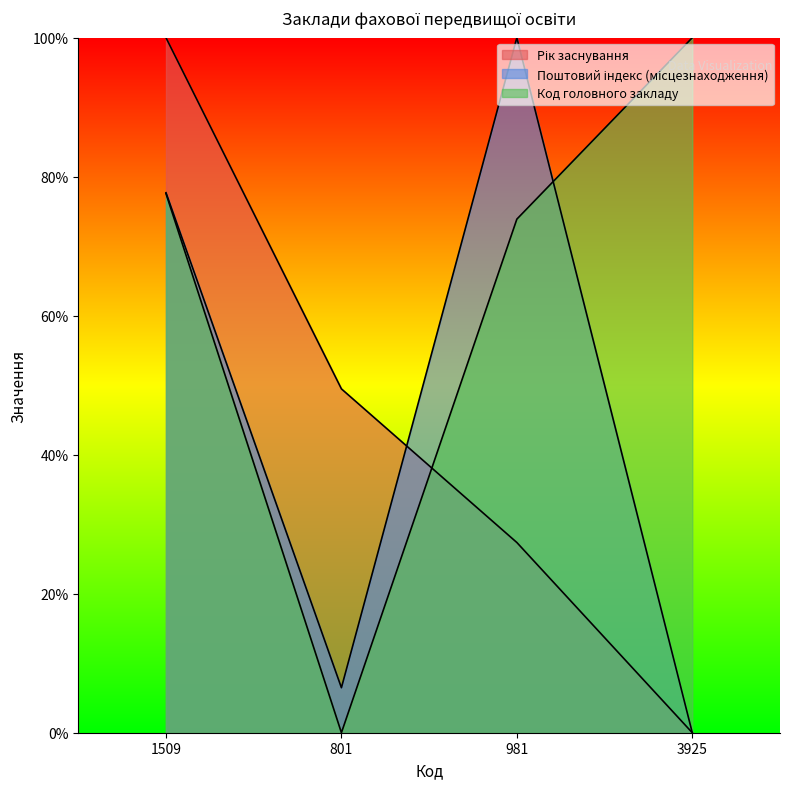

What is the average value of the Код головного закладу series?

62.9